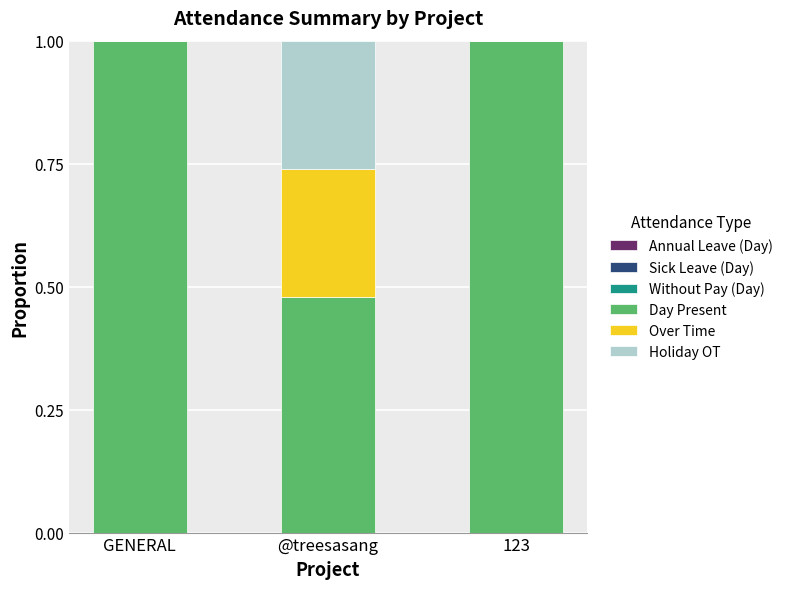

Does the chart contain stacked bars?

Yes